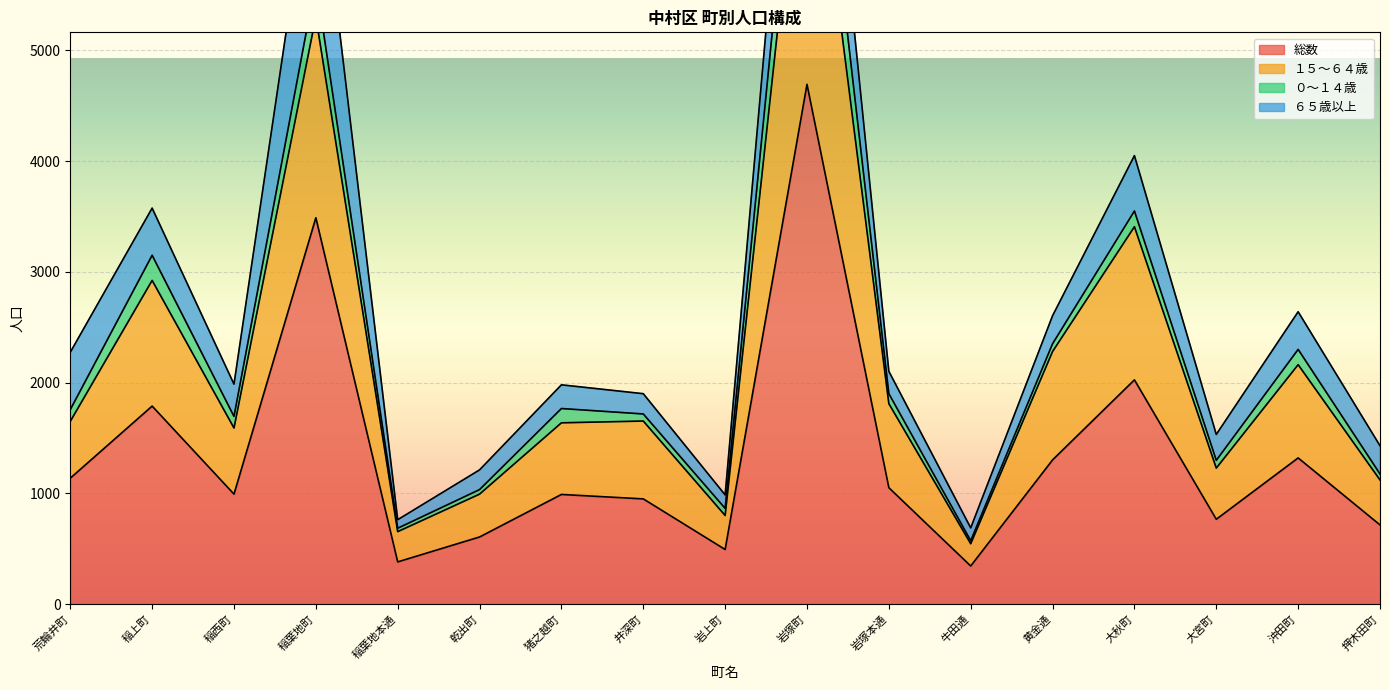

Where is 総数 nearest to the value 2519?

大秋町